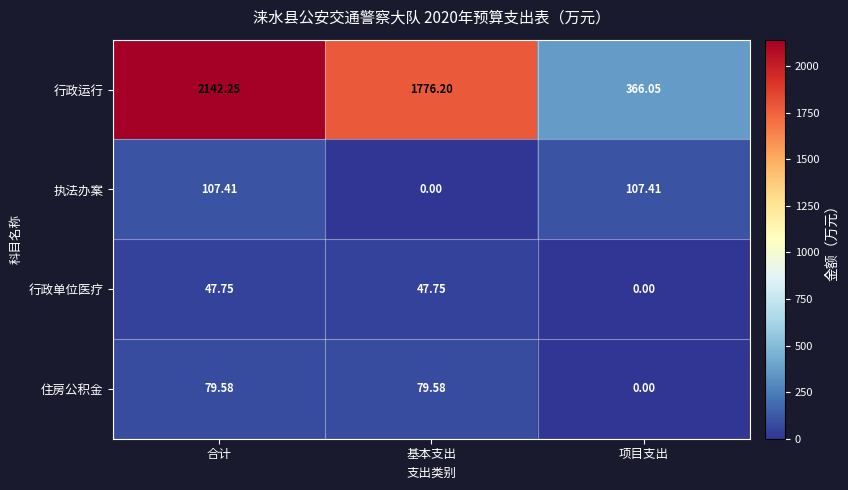

Which series has the widest spread of values?

行政运行